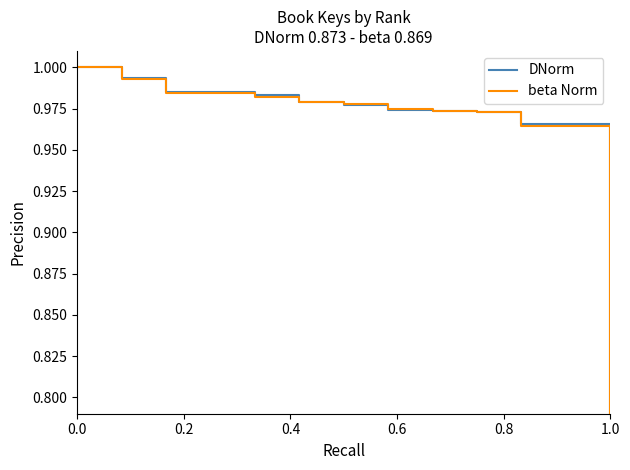

At how many categories does at least one series exceed 0?

13